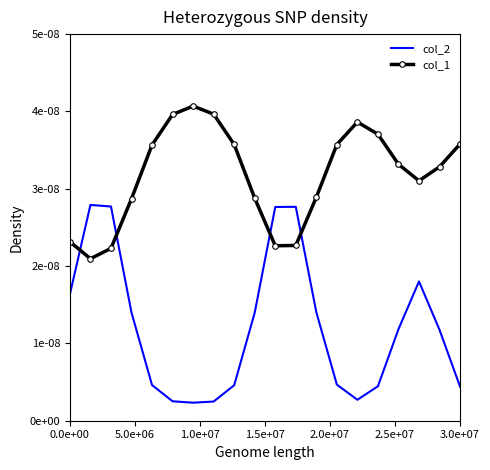

What are all the series names shown in the legend?

col_2, col_1